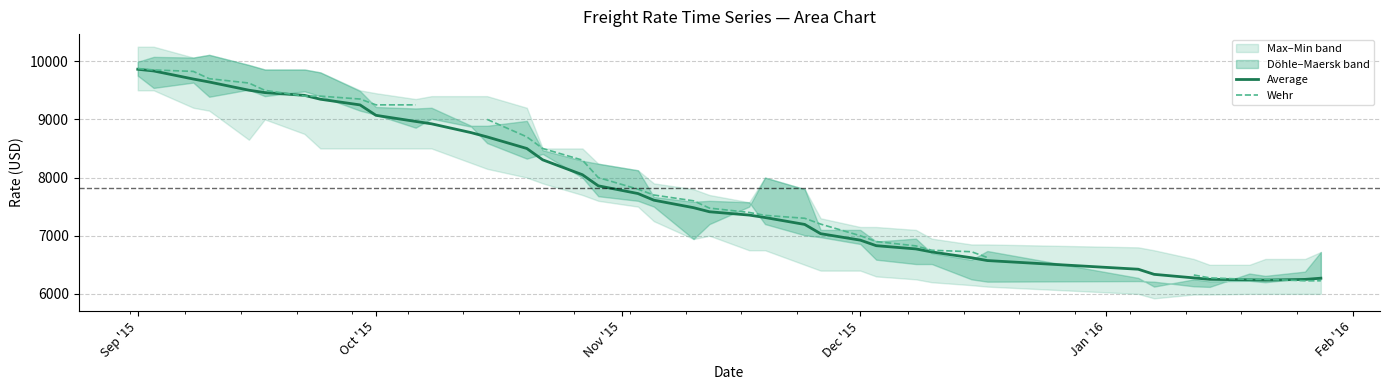

Is this an area chart (filled region under the line)?

No